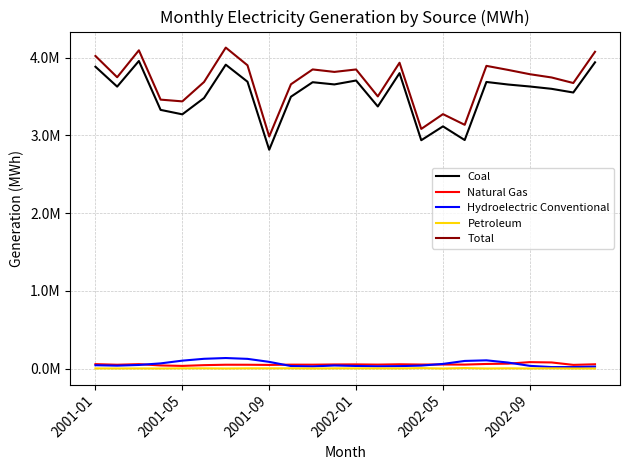

Reading left to right, extract all data points from this chart.

Coal: 3882449	3626521	3956114	3327371	3270010	3479735	3908550	3689725	2814610	3496418	3683092	3654715	3704998	3371112	3799750	2937082	3115293	2939619	3686284	3653393	3628015	3598099	3550683	3938833
Natural Gas: 58059	50255	57739	41077	35249	44912	50309	50011	47883	51528	50956	53864	54729	51927	56113	52675	53196	52163	60259	64176	83721	79590	48467	56065
Hydroelectric Conventional: 43775	38452	47356	67692	102760	126616	136421	125809	87126	33544	28835	40725	34452	29969	32514	39325	60803	99095	106894	78157	35927	20327	20336	25814
Petroleum: 2898	2113	2371	1709	4138	4019	1781	3859	3523	4213	1838	3634	3673	3226	2926	6607	1380	7319	1793	4027	1889	3744	1921	1600
Total: 4020680	3747141	4093370	3459181	3436696	3686041	4128229	3900801	2985163	3656526	3847453	3815657	3847121	3500818	3933571	3082479	3272657	3135318	3893361	3841201	3785982	3744127	3672860	4074344